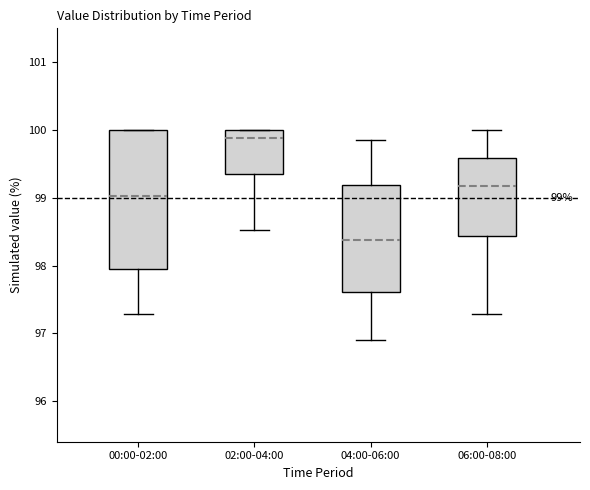

Comparing the boxes themselves (not the whiskers), which one is the tallest?

00:00-02:00